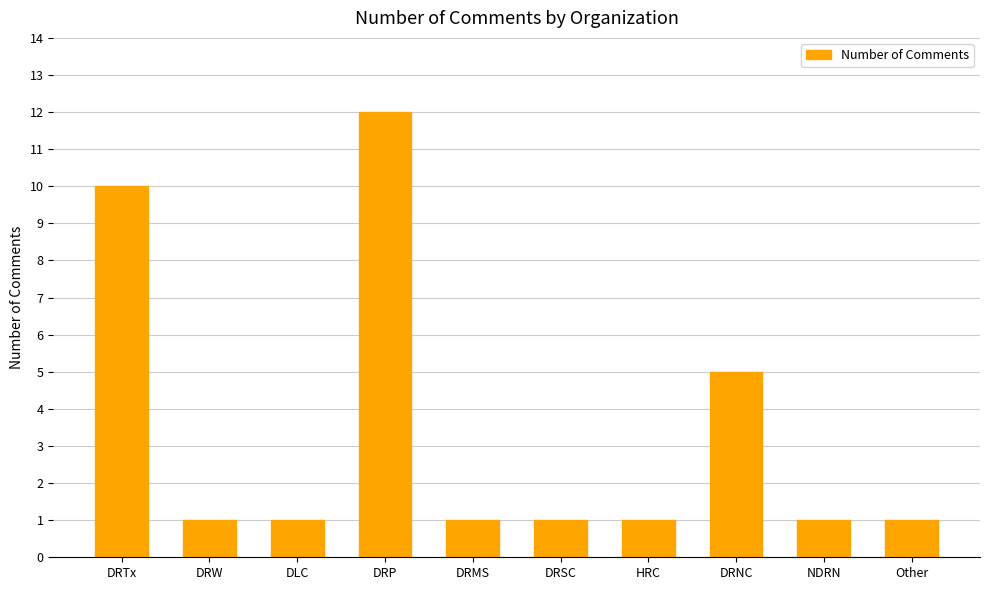

What is the change in value from DRW to DRP?

+11